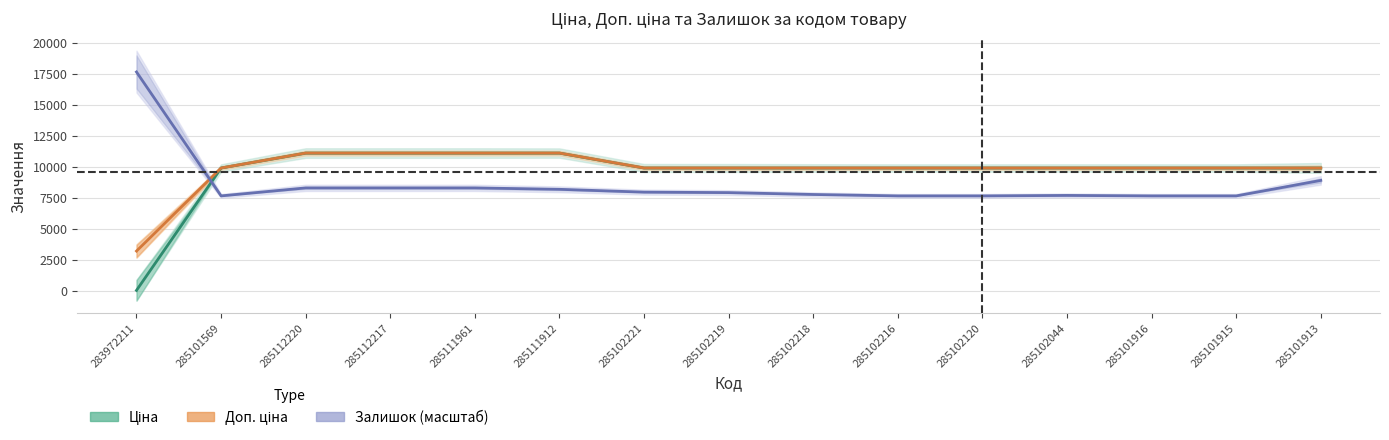

Reading left to right, list all the values displayed in this chart.

Ціна: 32.0	9908.5	11113.6	11113.6	11113.6	11113.6	9908.5	9908.5	9908.5	9908.5	9908.5	9908.5	9908.5	9908.5	9908.5
Доп. ціна: 3205.0	9908.5	11113.6	11113.6	11113.6	11113.6	9908.5	9908.5	9908.5	9908.5	9908.5	9908.5	9908.5	9908.5	9908.5
Залишок (масштаб): 17659.4	7657.1	8301.2	8301.2	8301.2	8187.6	7960.2	7922.3	7770.8	7657.1	7657.1	7695.0	7657.1	7657.1	8907.4